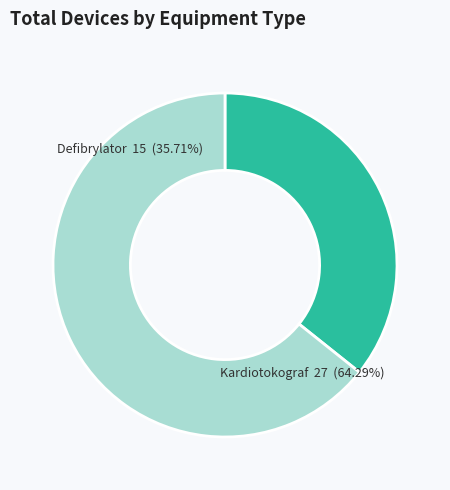

The Defibrylator slice represents 36% of the pie. True or false?

True